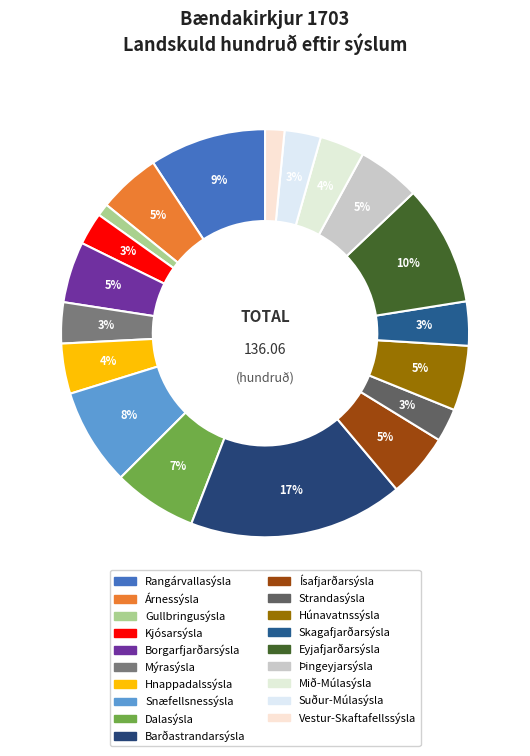

To the nearest percent, what is the average slice percentage?

5%